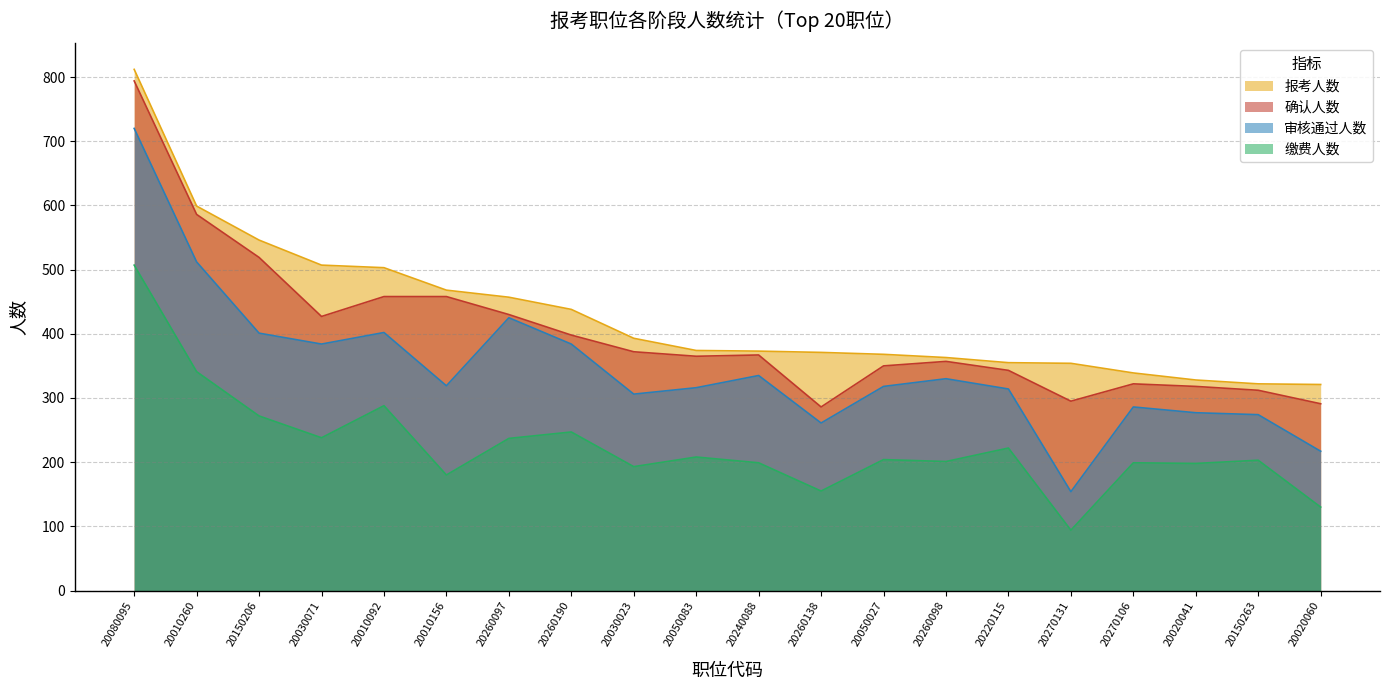

True or false: 缴费人数 and 审核通过人数 intersect in this chart.

False